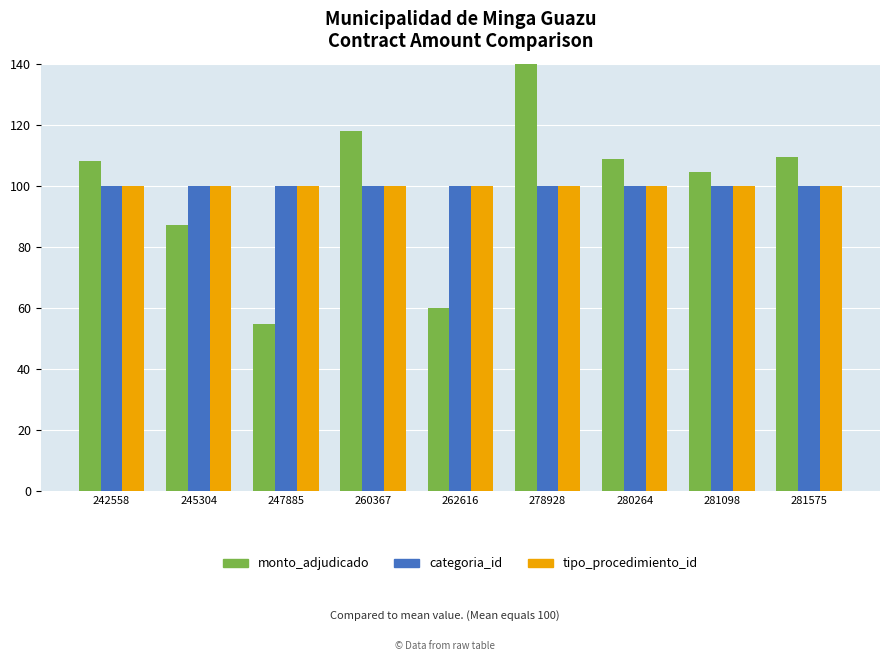

What is the highest value of the monto_adjudicado series?

150.3